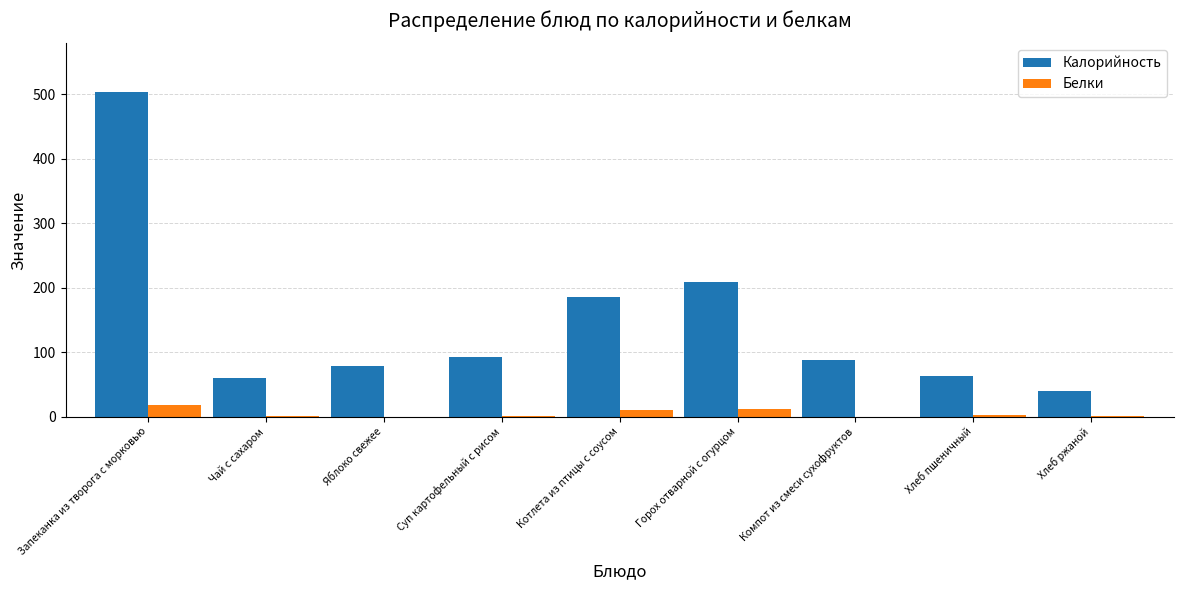

At which label is Калорийность closest to 271?

Горох отварной с огурцом